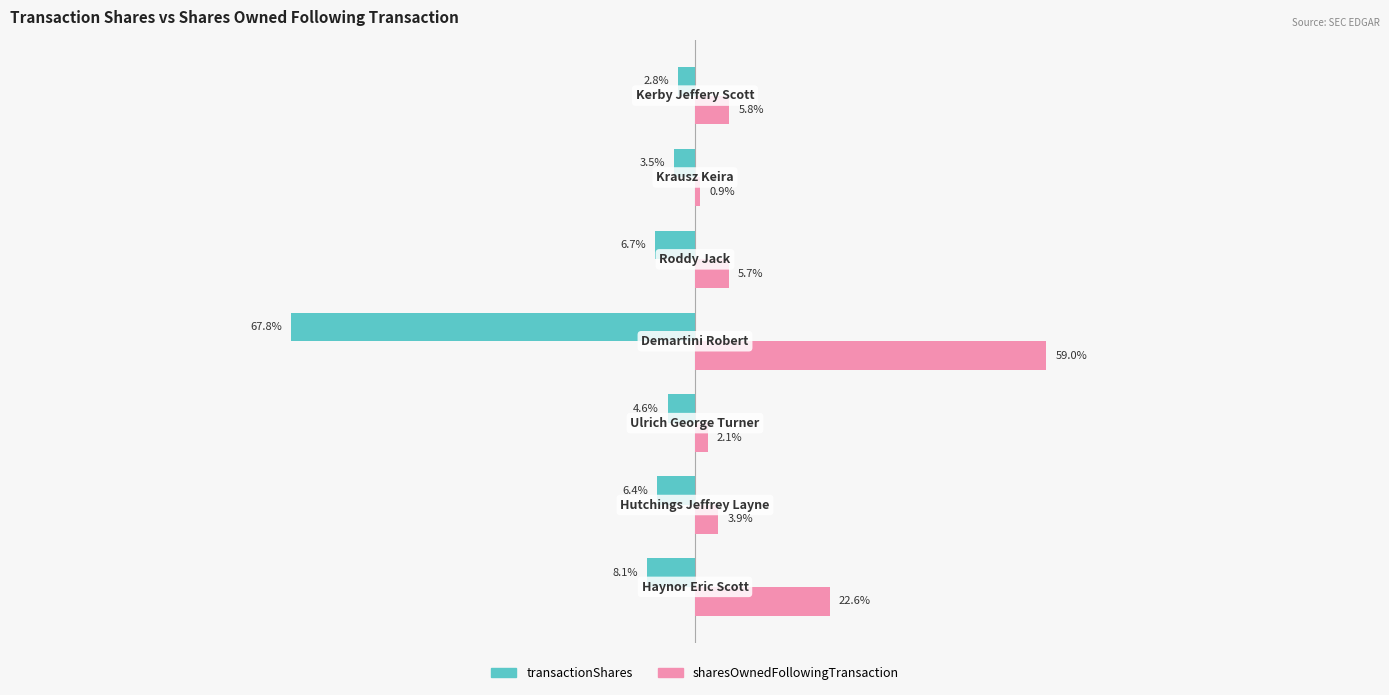

Rank the series by their maximum value, from highest to lowest.

sharesOwnedFollowingTransaction, transactionShares